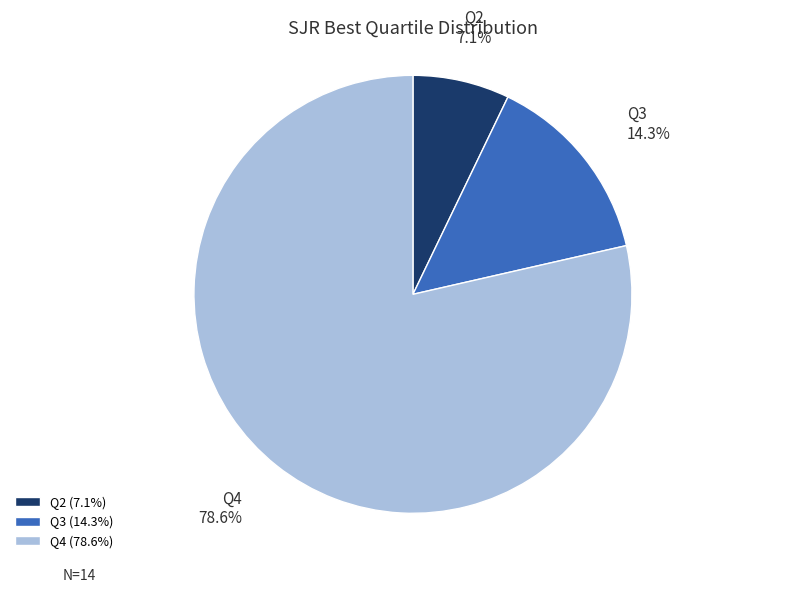

What is the majority slice?

Q4